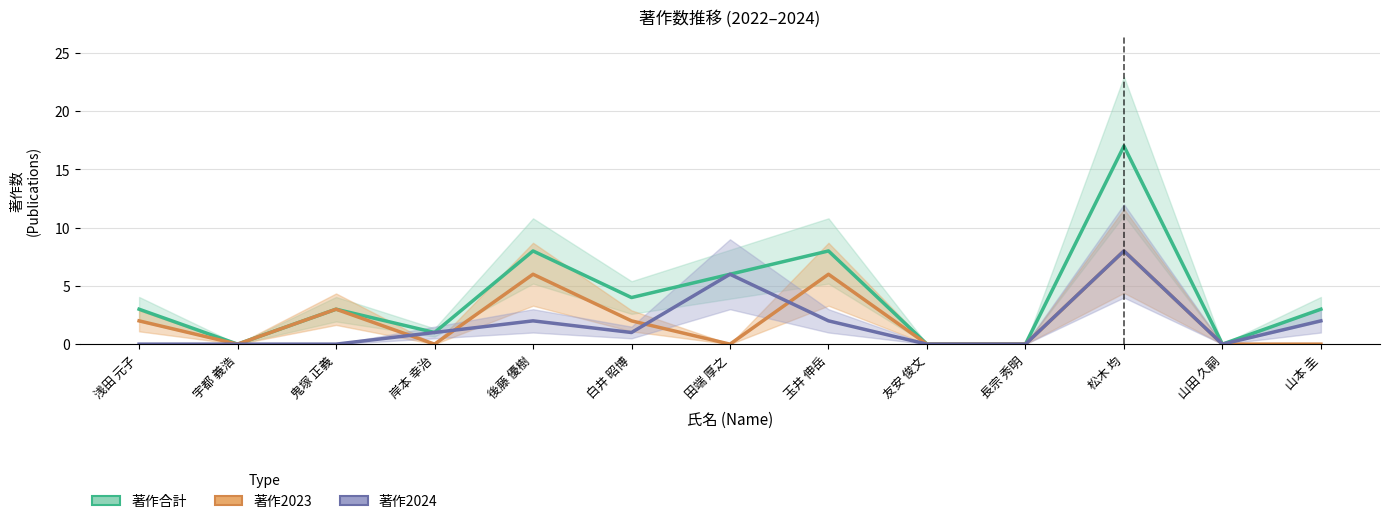

What is the sum of the 著作2023 values at 長宗 秀明 and 後藤 優樹?

6